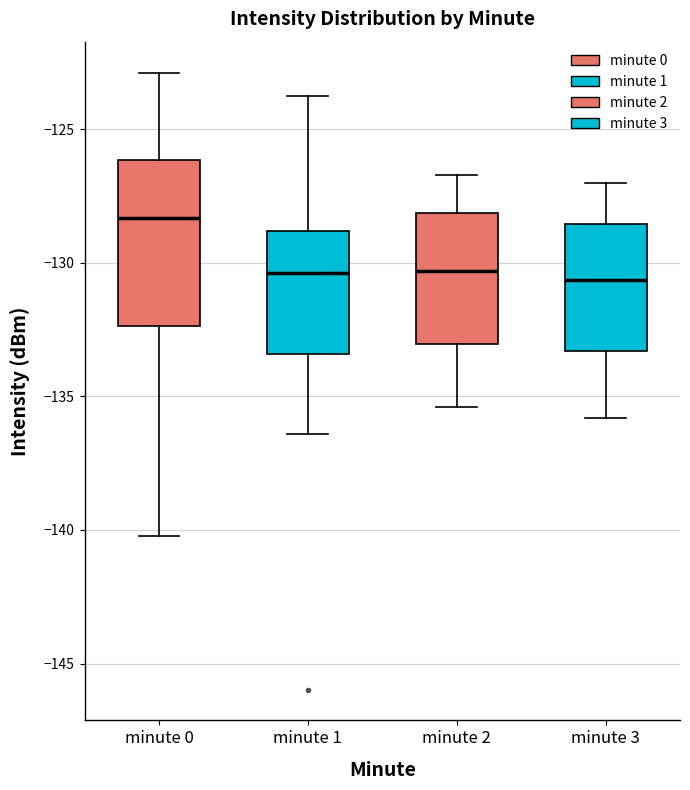

Reading left to right, read every box against the y-axis: the position of its median line, the range the box covers, and the ends of its whiskers. The values are not printed on the chart, so give them approximately, as read against the axis.

minute 0: median -128.5, box -132.5 to -126.0, whiskers -140.0 to -123.0
minute 1: median -130.5, box -133.5 to -129.0, whiskers -136.5 to -123.5
minute 2: median -130.5, box -133.0 to -128.0, whiskers -135.5 to -126.5
minute 3: median -130.5, box -133.5 to -128.5, whiskers -136.0 to -127.0